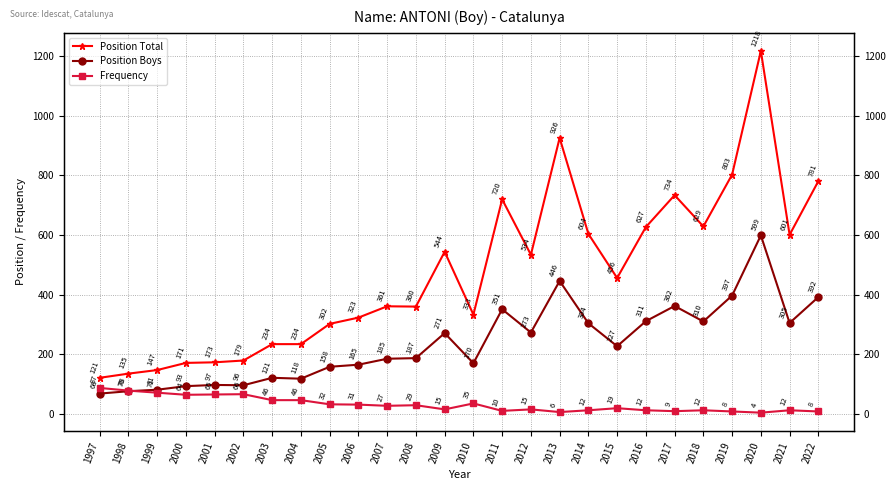

Rank the series at 2006 from lowest to highest value.

Frequency, Position Boys, Position Total